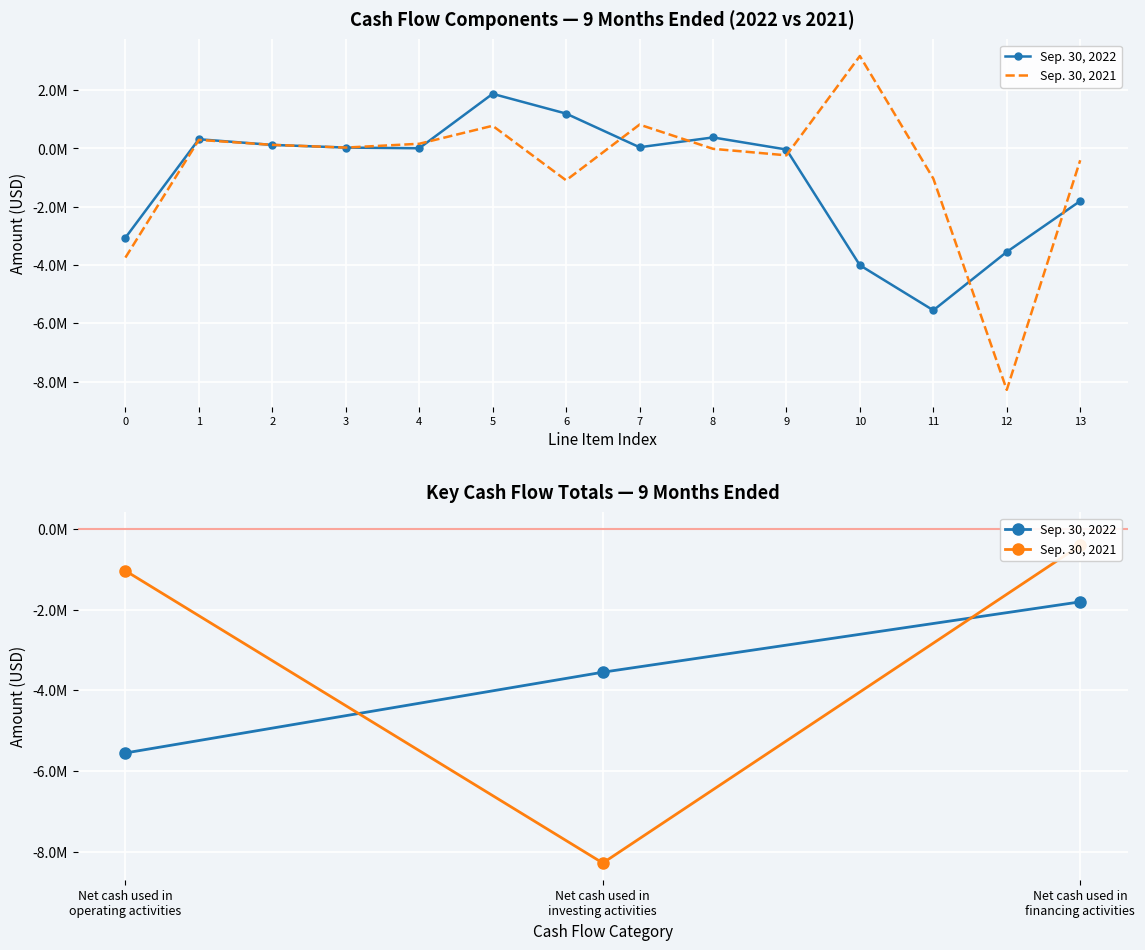

Rank the categories by Sep. 30, 2021 value from highest to lowest.

Net cash used in financing activities, Net cash used in operating activities, Net cash used in investing activities